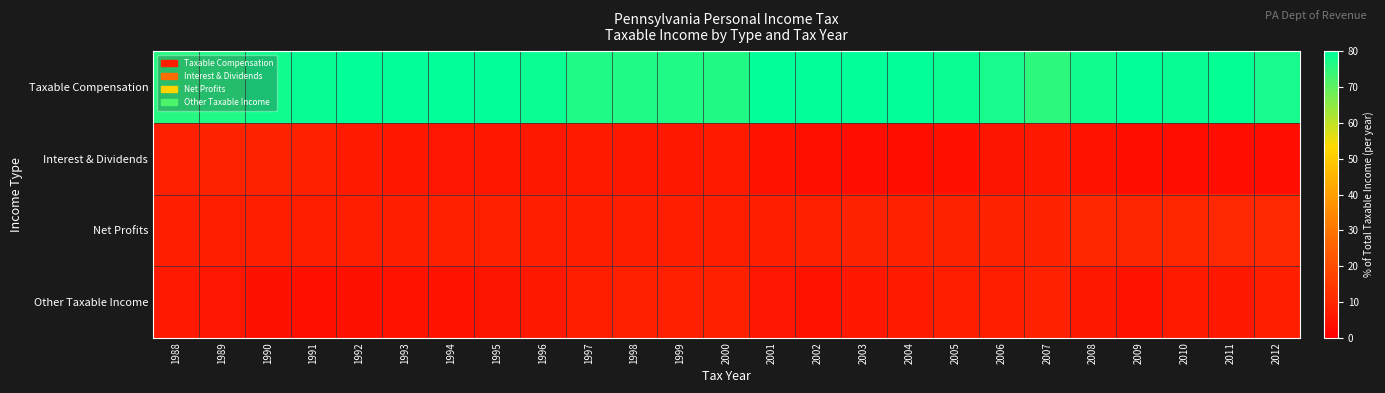

What is the difference between the highest and lowest values at 1991?

74.6